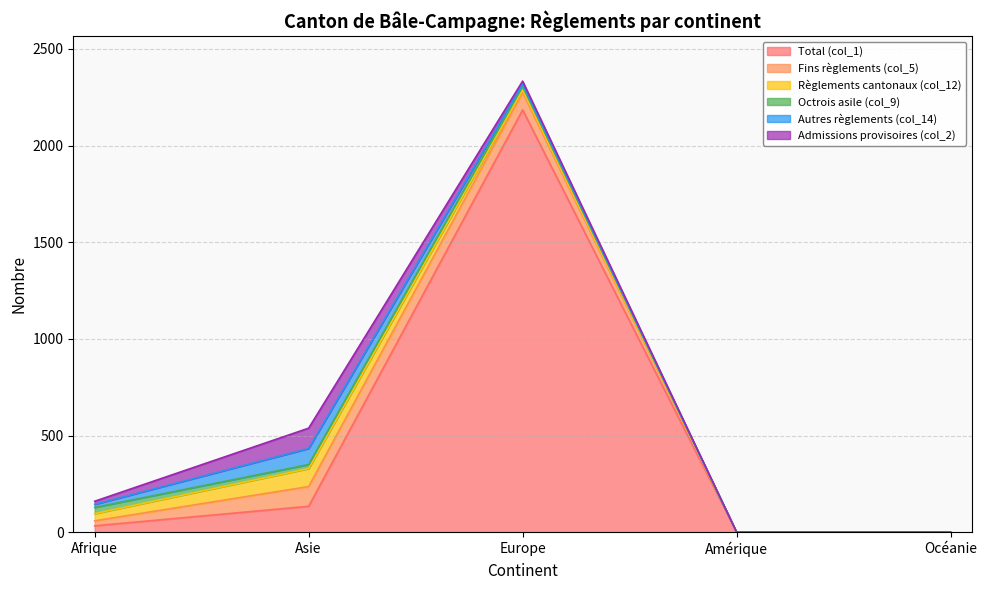

Which series has the largest range (max minus min)?

Total (col_1)